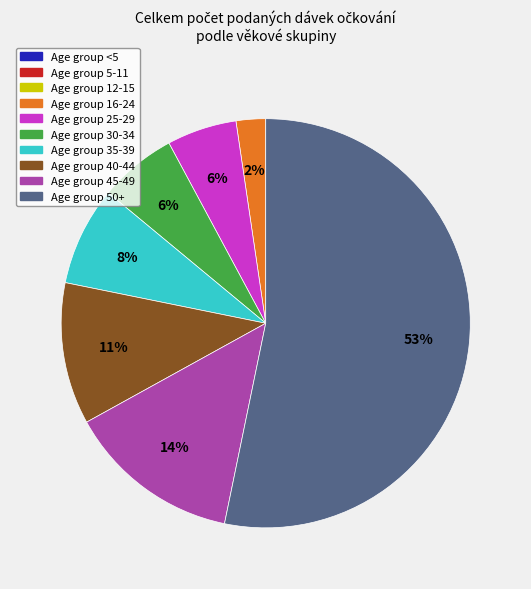

To the nearest percent, what is the difference between the largest and smallest slice percentages?

53%